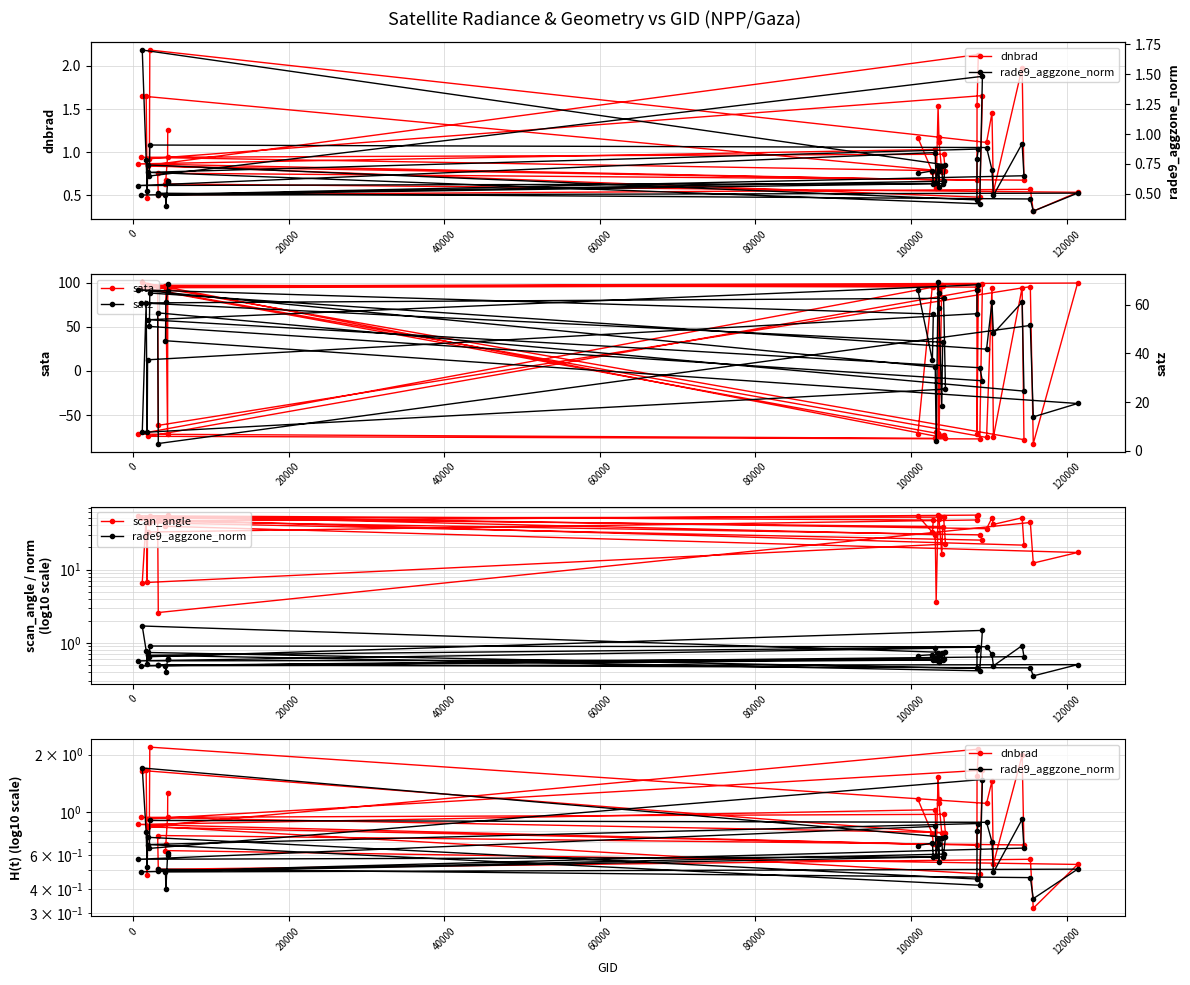

Is this an area chart (filled region under the line)?

No